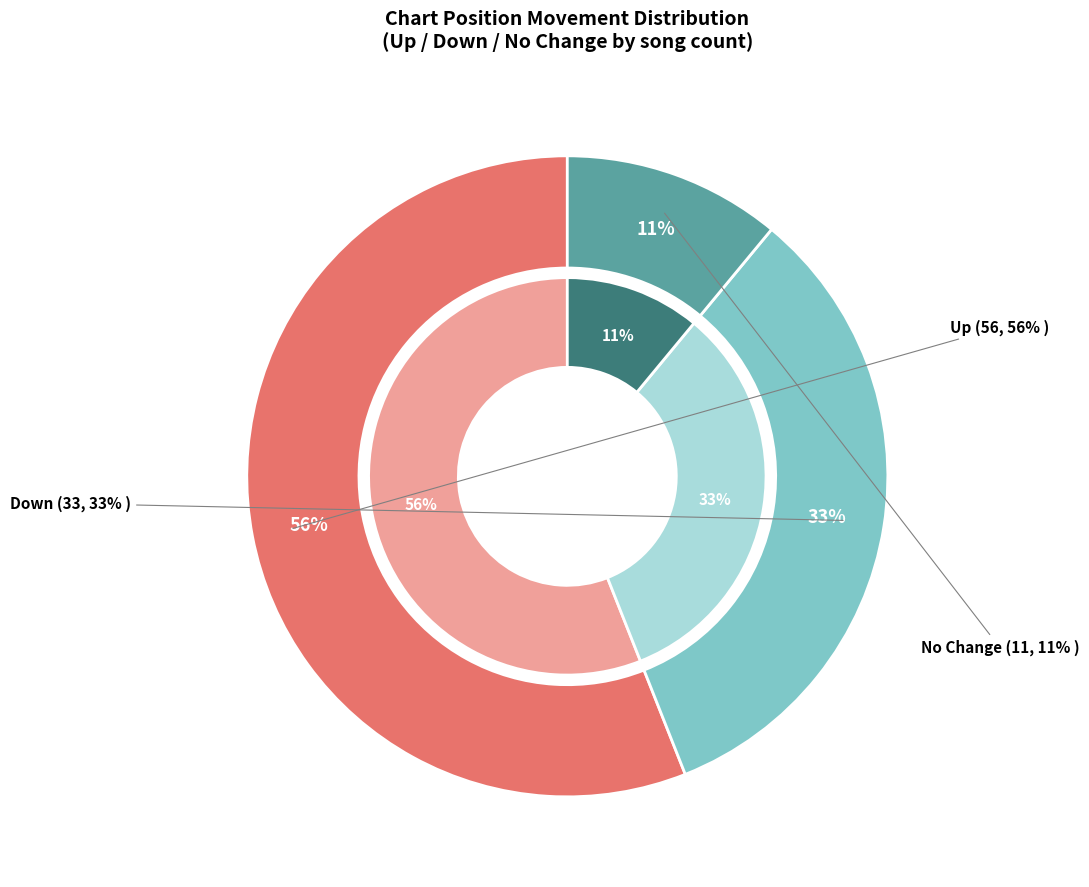

Approximately how many times larger is the value at - compared to down?

0.3